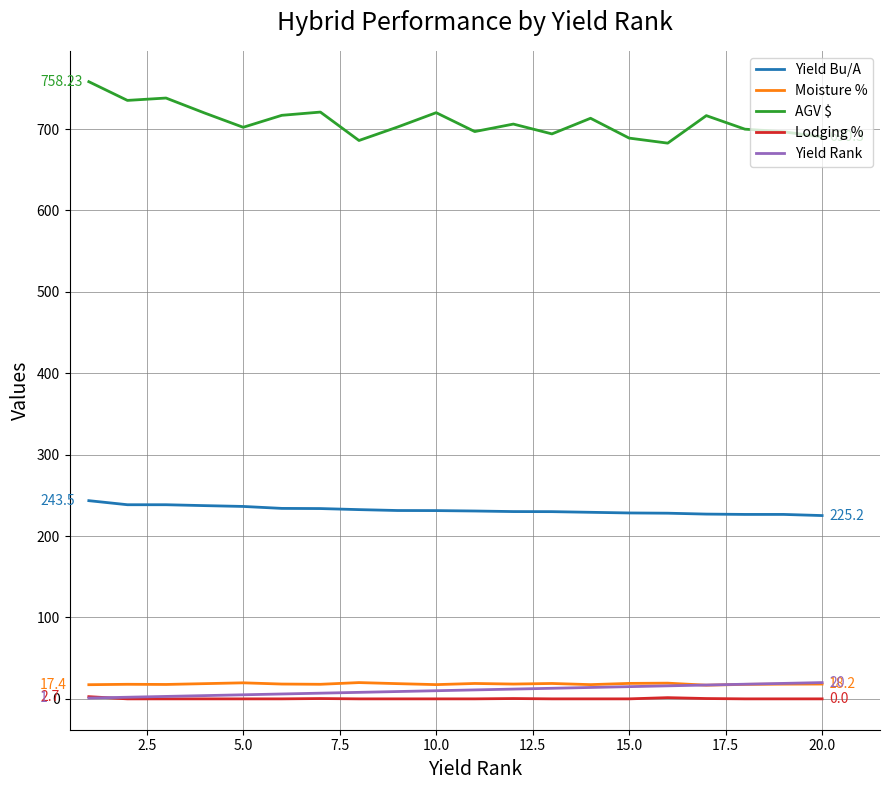

True or false: Moisture % and Lodging % intersect in this chart.

False